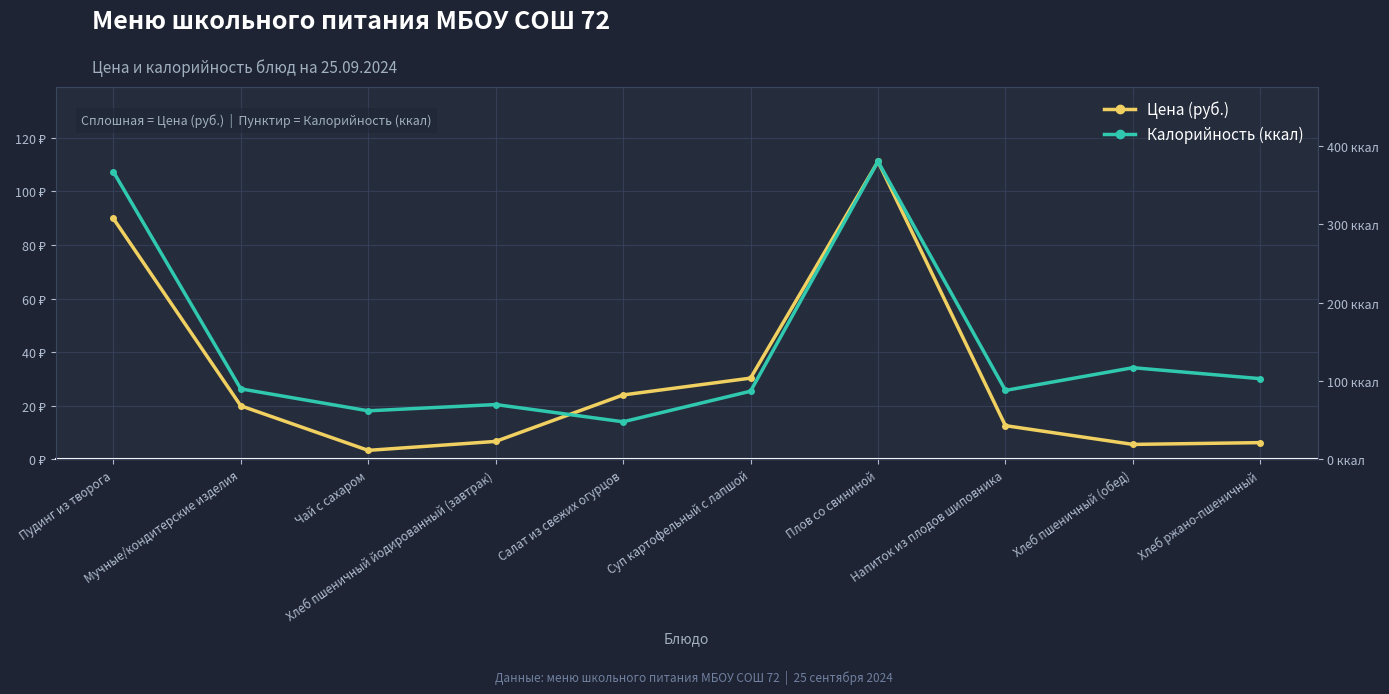

Which series changed the most between Хлеб пшеничный йодированный (завтрак) and Напиток из плодов шиповника?

Цена (руб.)